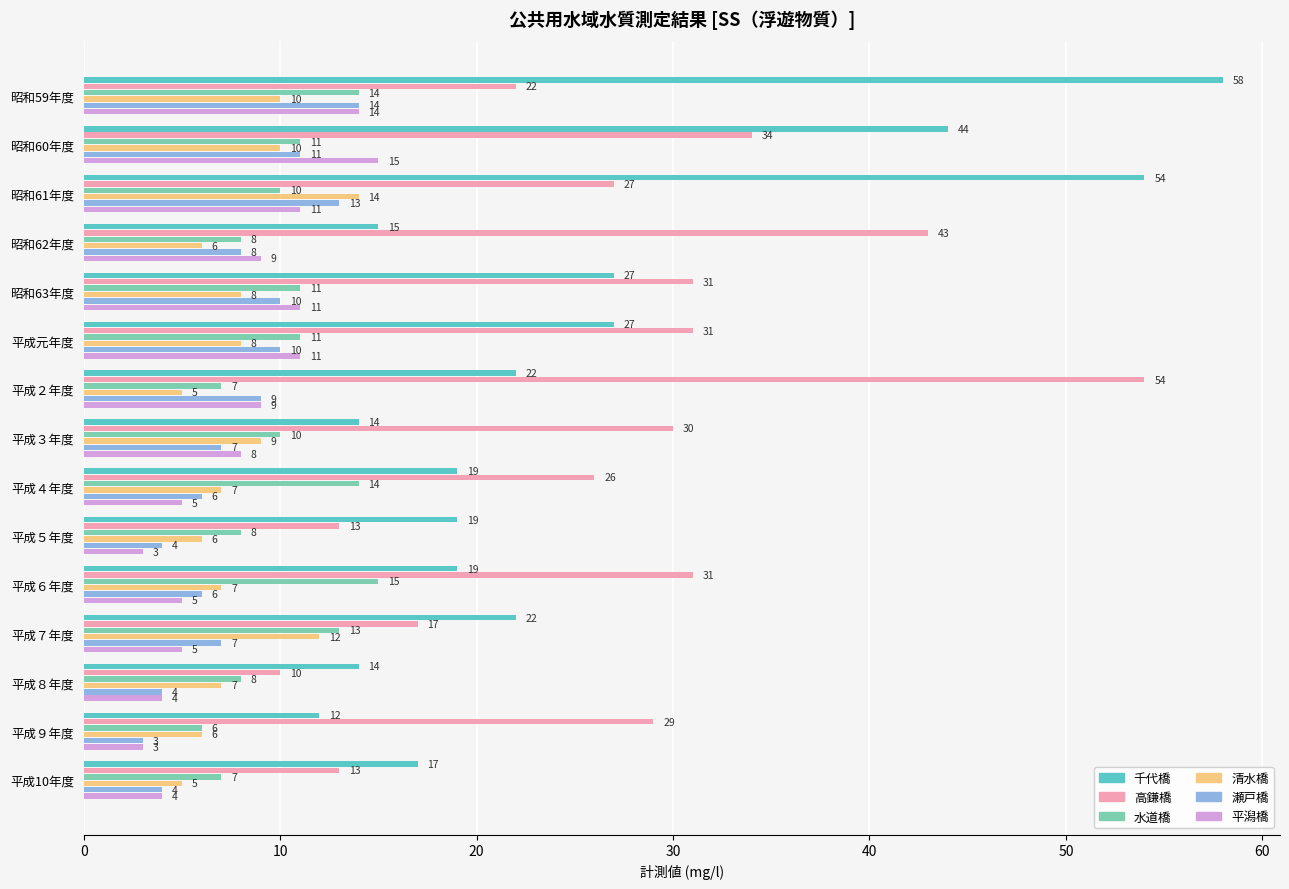

What is the approximate value of 水道橋 at 平成６年度?

15